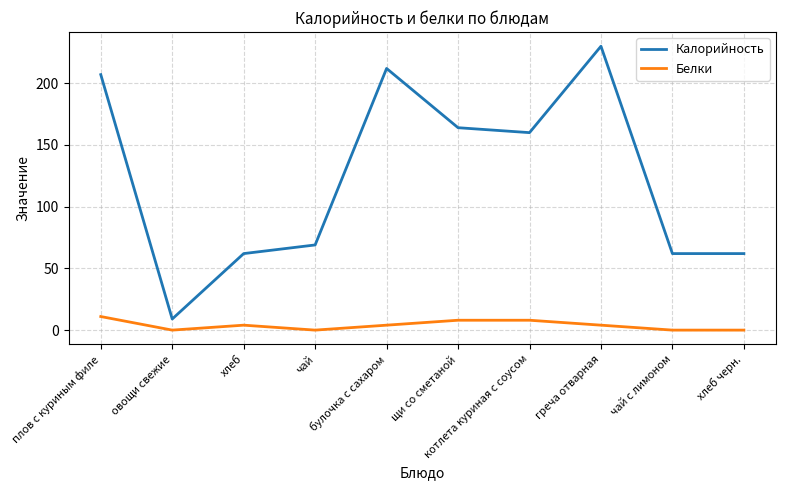

Does the chart display data point markers on the line(s)?

No